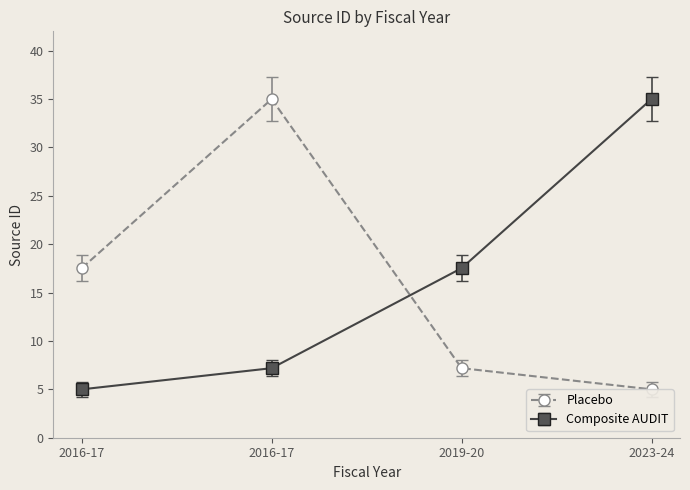

How many lines are shown in the chart?

2